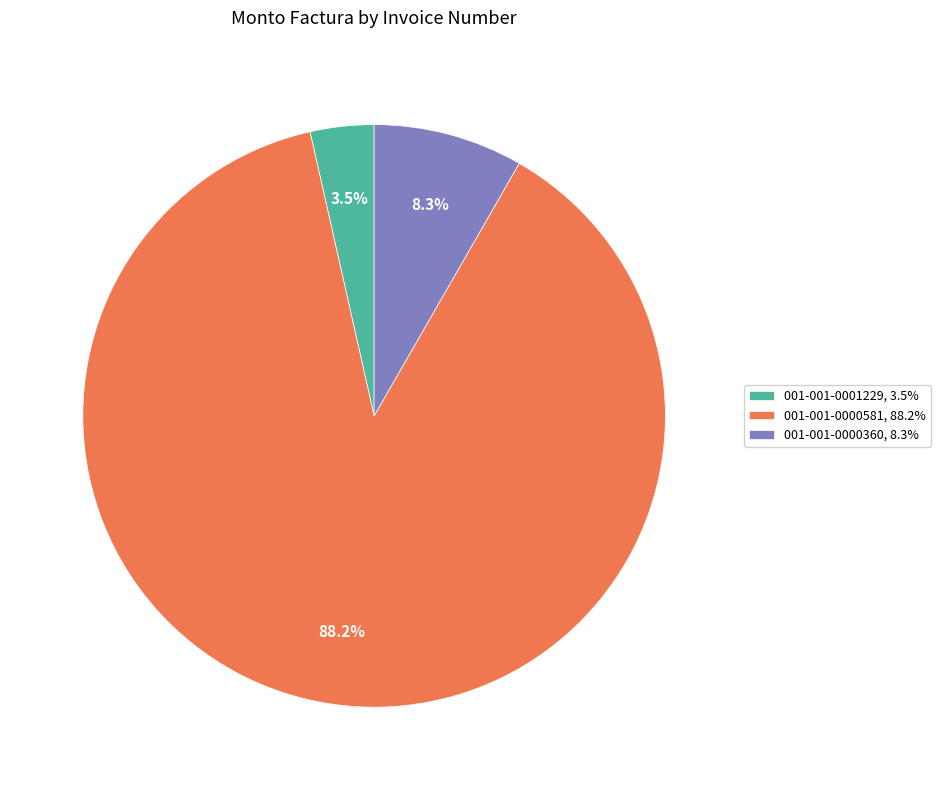

Do 001-001-0001229 and 001-001-0000360 together represent more than half of the pie?

No